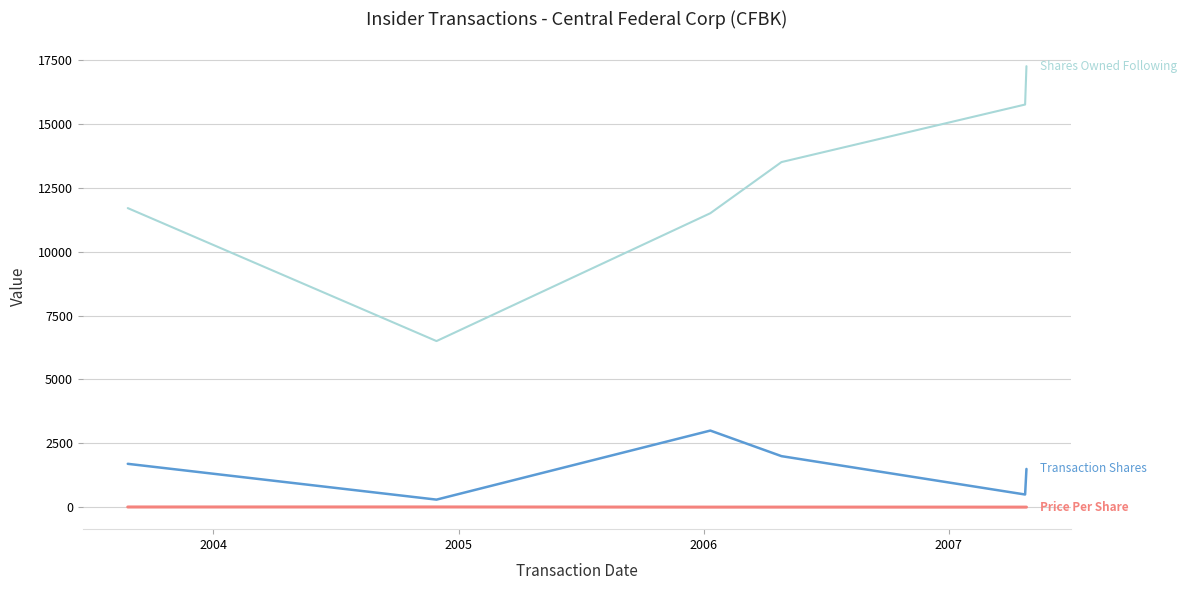

Does the chart have visible grid lines?

Yes